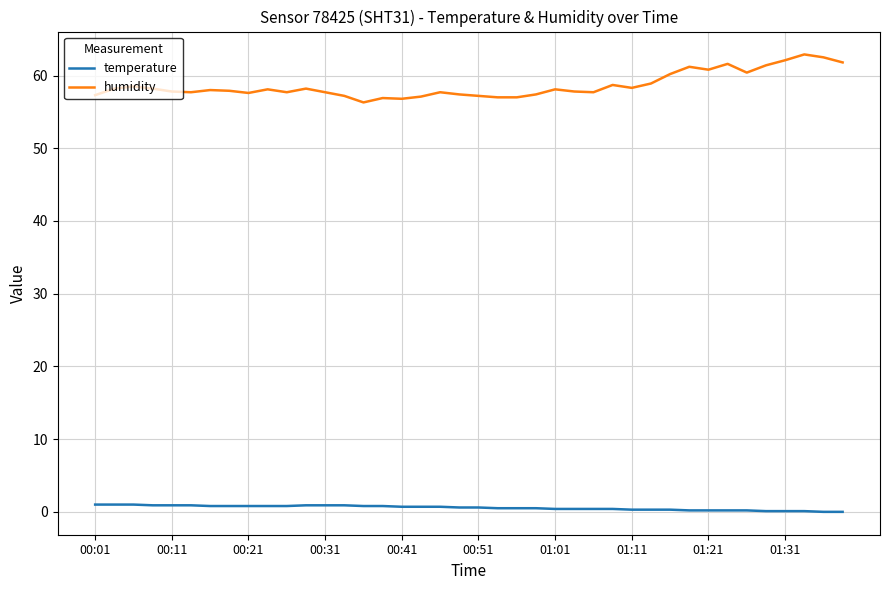

Rank the series by their maximum value, from highest to lowest.

humidity, temperature